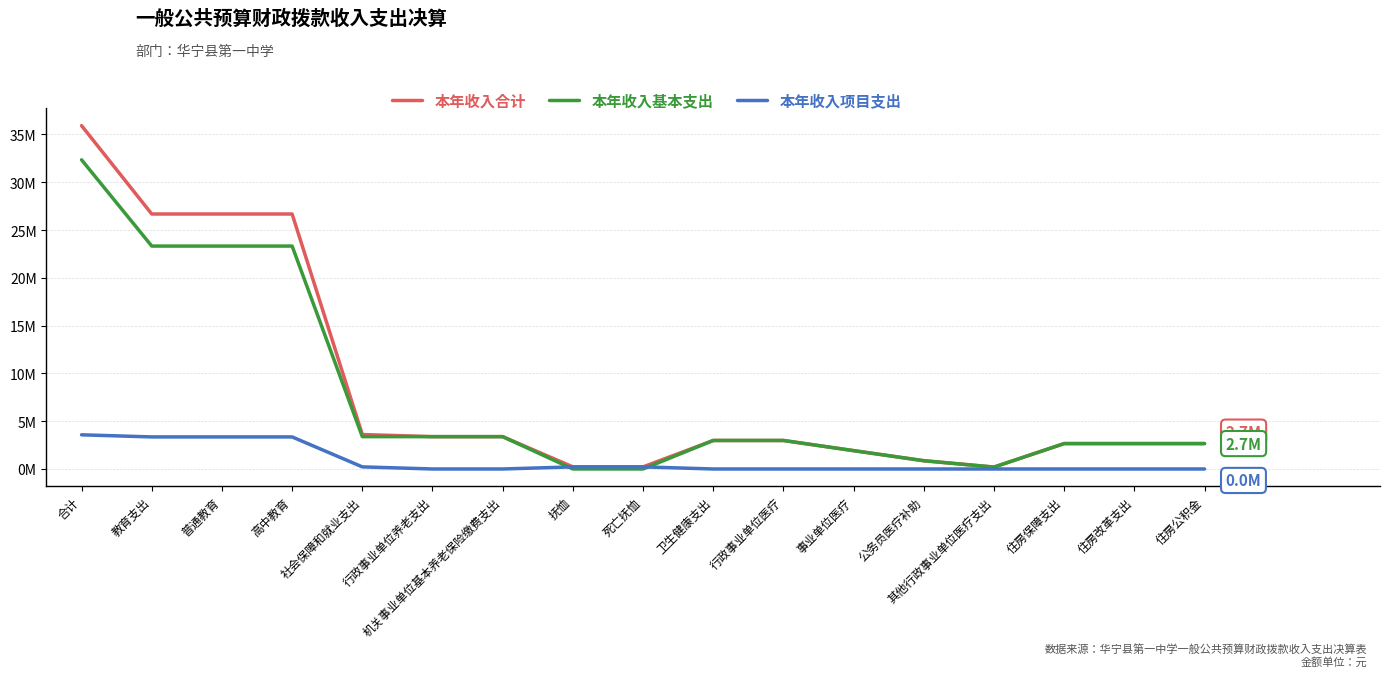

Which category has the lowest value in the 本年收入合计 series?

其他行政事业单位医疗支出